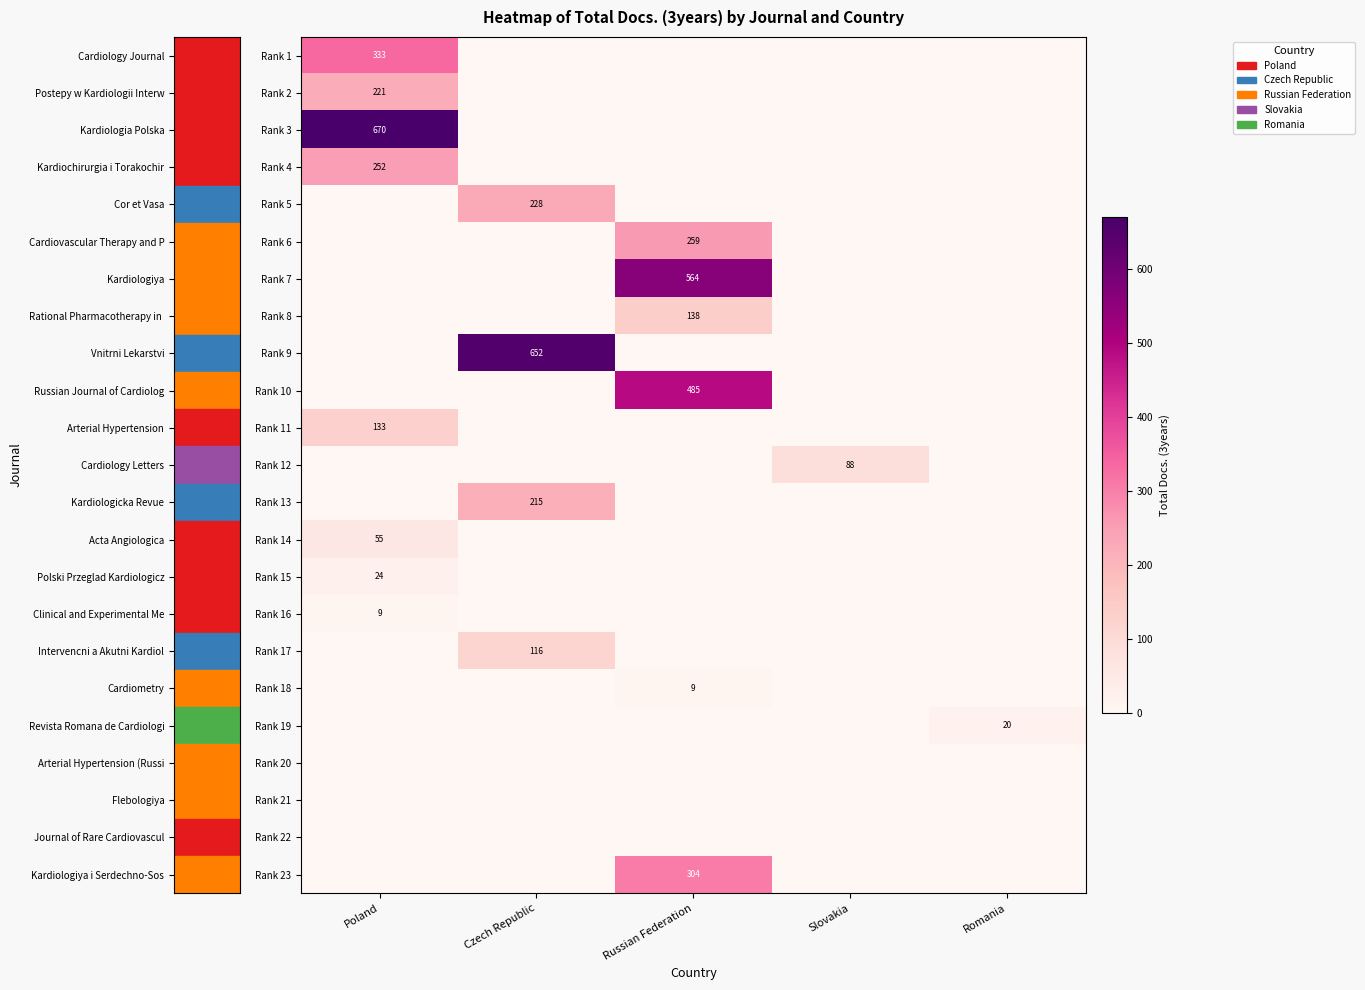

The Rank 18 series shows 9 at Russian Federation. True or false?

True